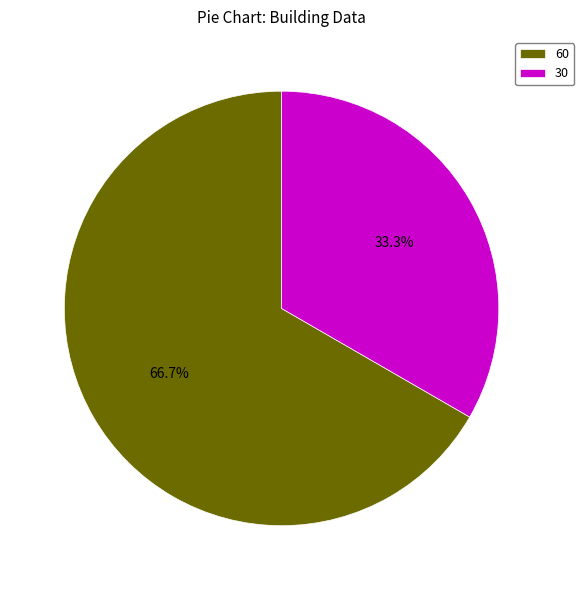

Which slice is the largest?

60